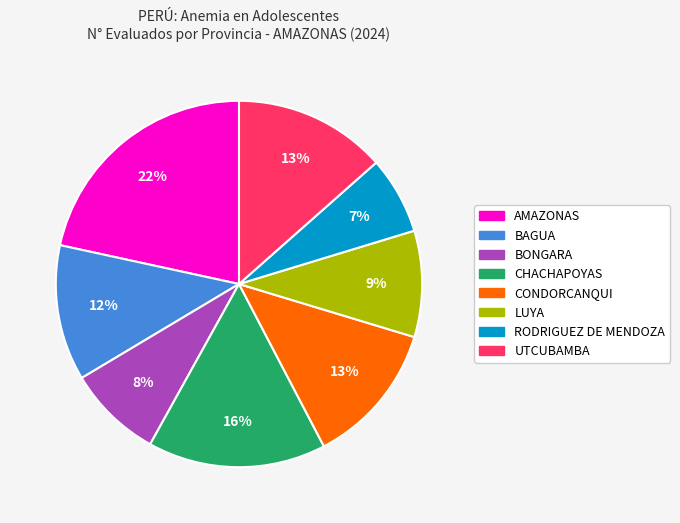

Is there a majority slice in this chart?

No